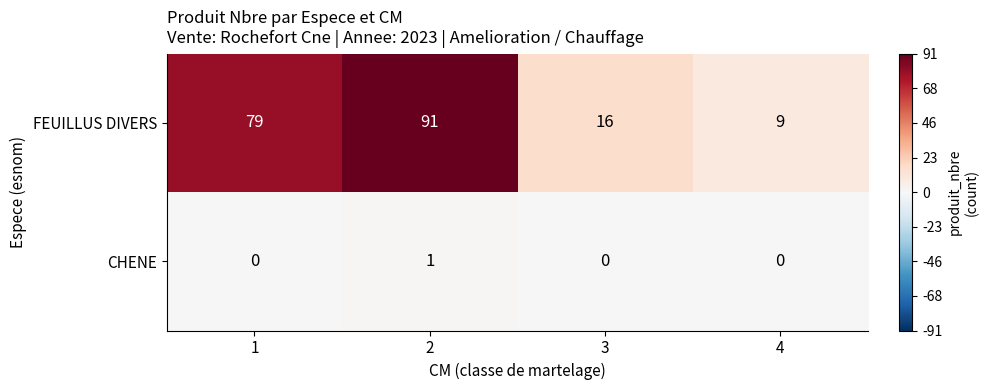

Reading left to right, extract all data points from this chart.

FEUILLUS DIVERS: 79	91	16	9
CHENE: 0	1	0	0